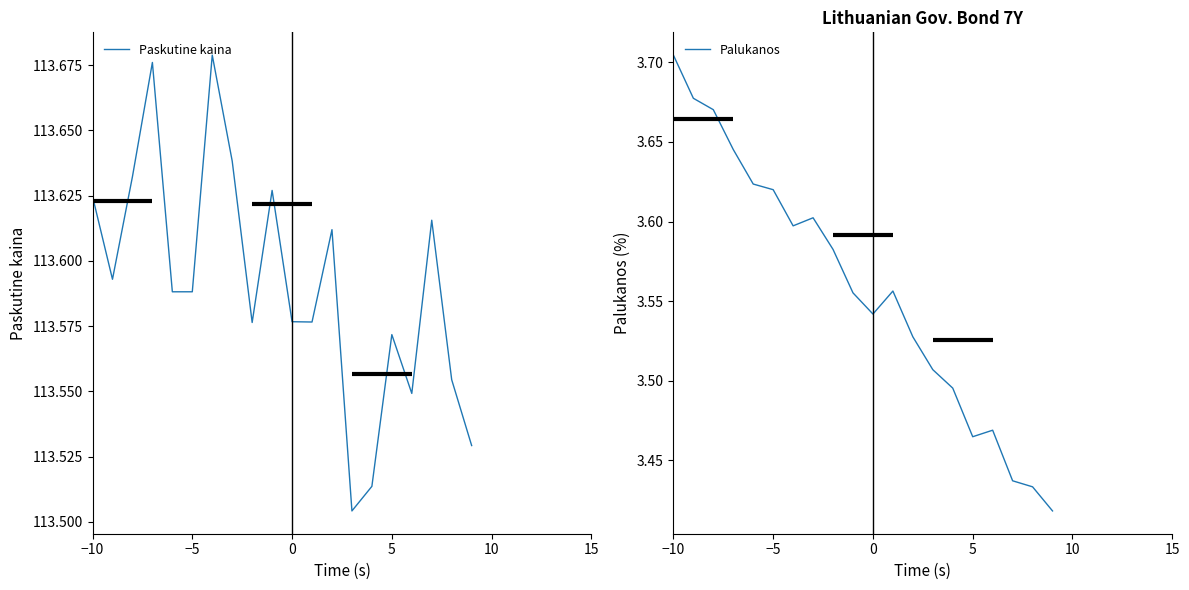

The Palukanos series shows 4.7 at 8. True or false?

False